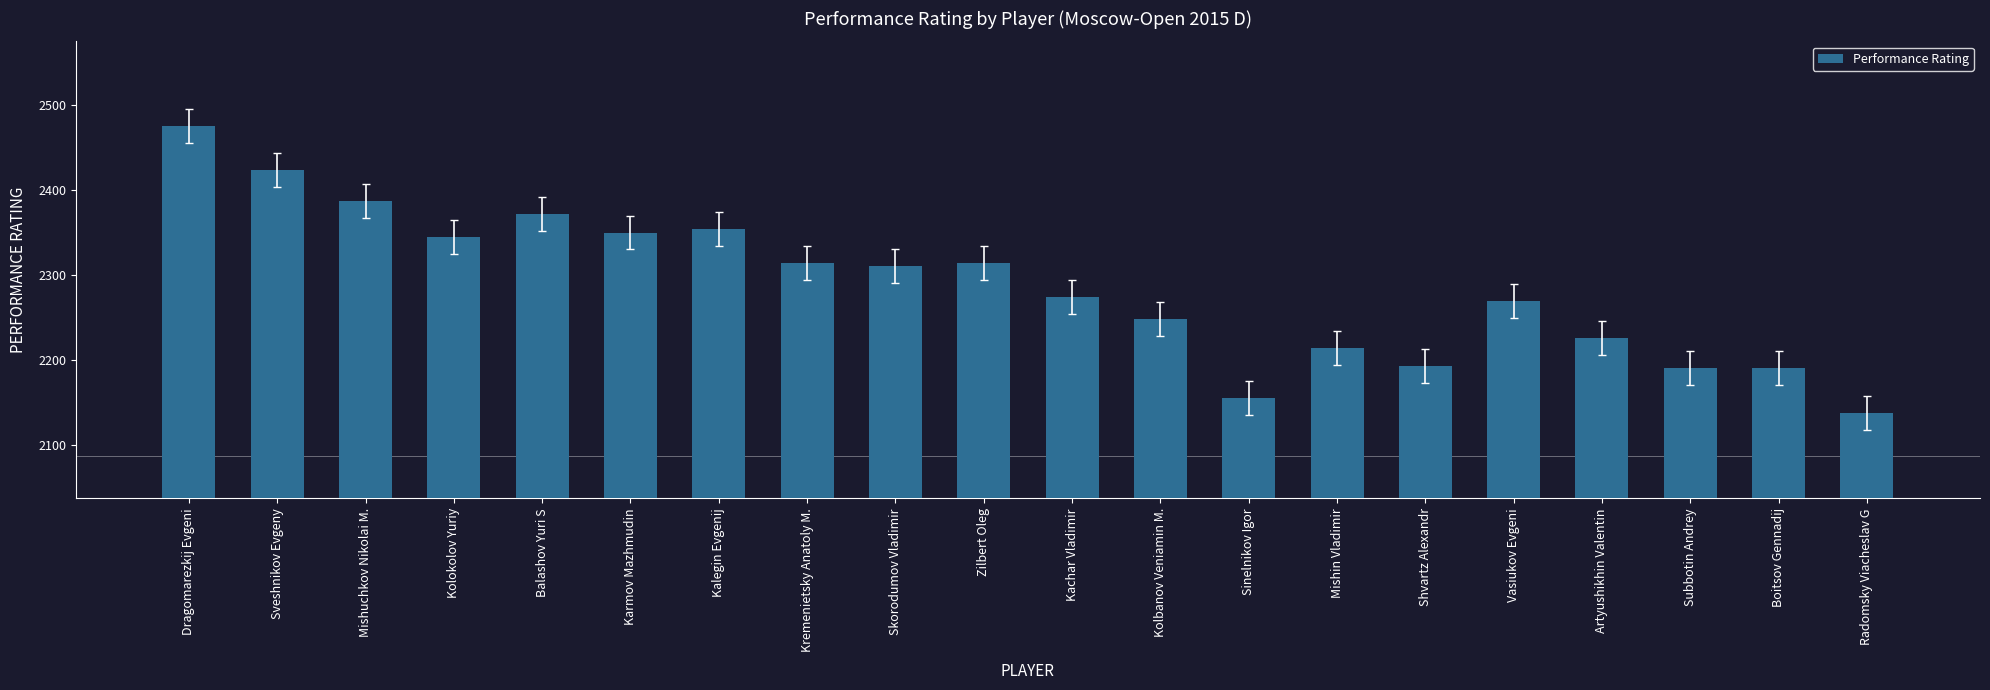

Reading left to right, list all the values displayed in this chart.

Dragomarezkij Evgeni=2475	Sveshnikov Evgeny=2424	Mishuchkov Nikolai M.=2387	Kolokolov Yuriy=2345	Balashov Yuri S=2372	Karmov Mazhmudin=2350	Kalegin Evgenij=2354	Kremenietsky Anatoly M.=2314	Skorodumov Vladimir=2310	Zilbert Oleg=2314	Kachar Vladimir=2274	Kolbanov Veniamin M.=2248	Sinelnikov Igor=2155	Mishin Vladimir=2214	Shvartz Alexandr=2193	Vasiukov Evgeni=2269	Artyushikhin Valentin=2226	Subbotin Andrey=2190	Boitsov Gennadij=2190	Radomsky Viacheslav G=2137